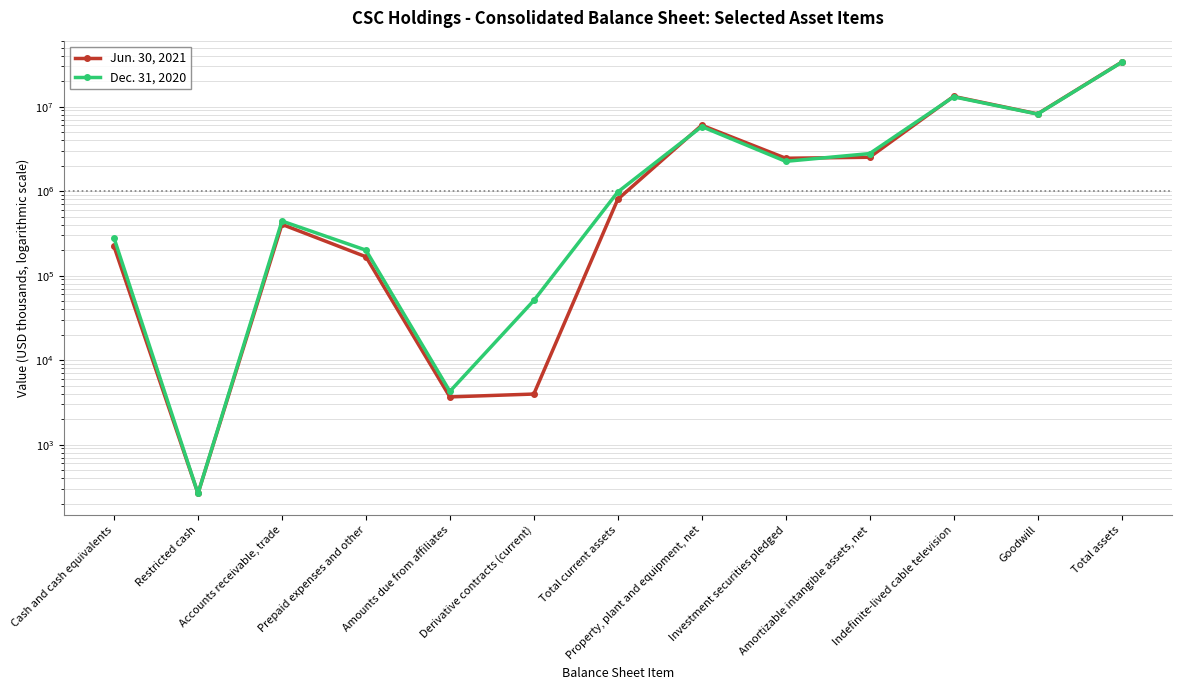

Which series changed the most between Cash and cash equivalents and Prepaid expenses and other?

Dec. 31, 2020